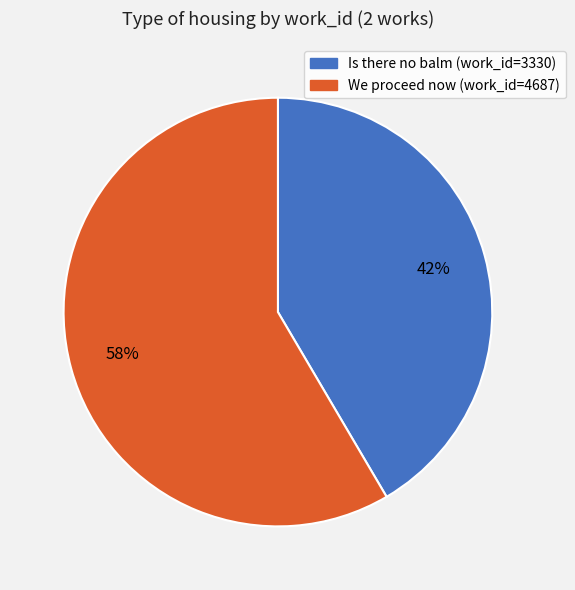

Is there a majority slice in this chart?

Yes